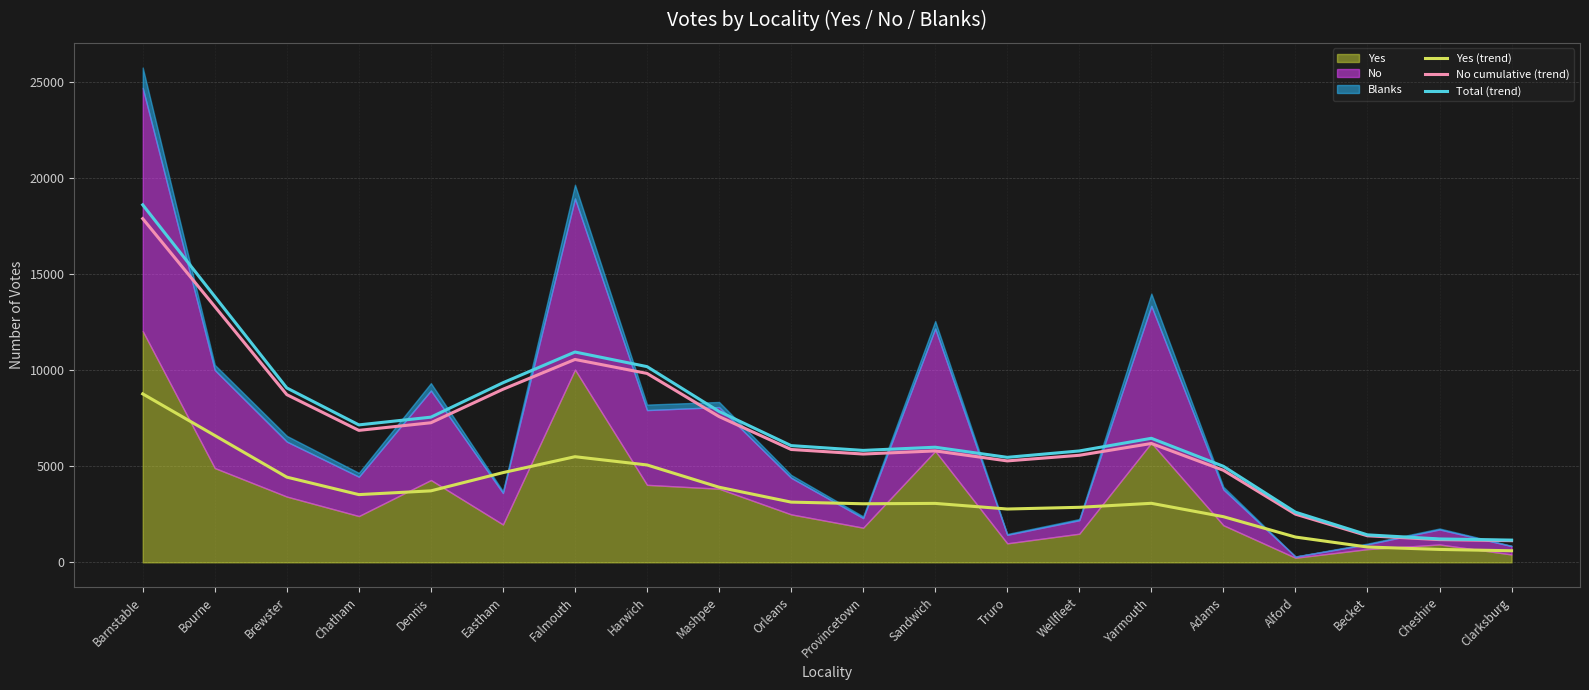

Is the value of No cumulative (trend) at Becket greater than the value of Yes (trend) at Provincetown?

No